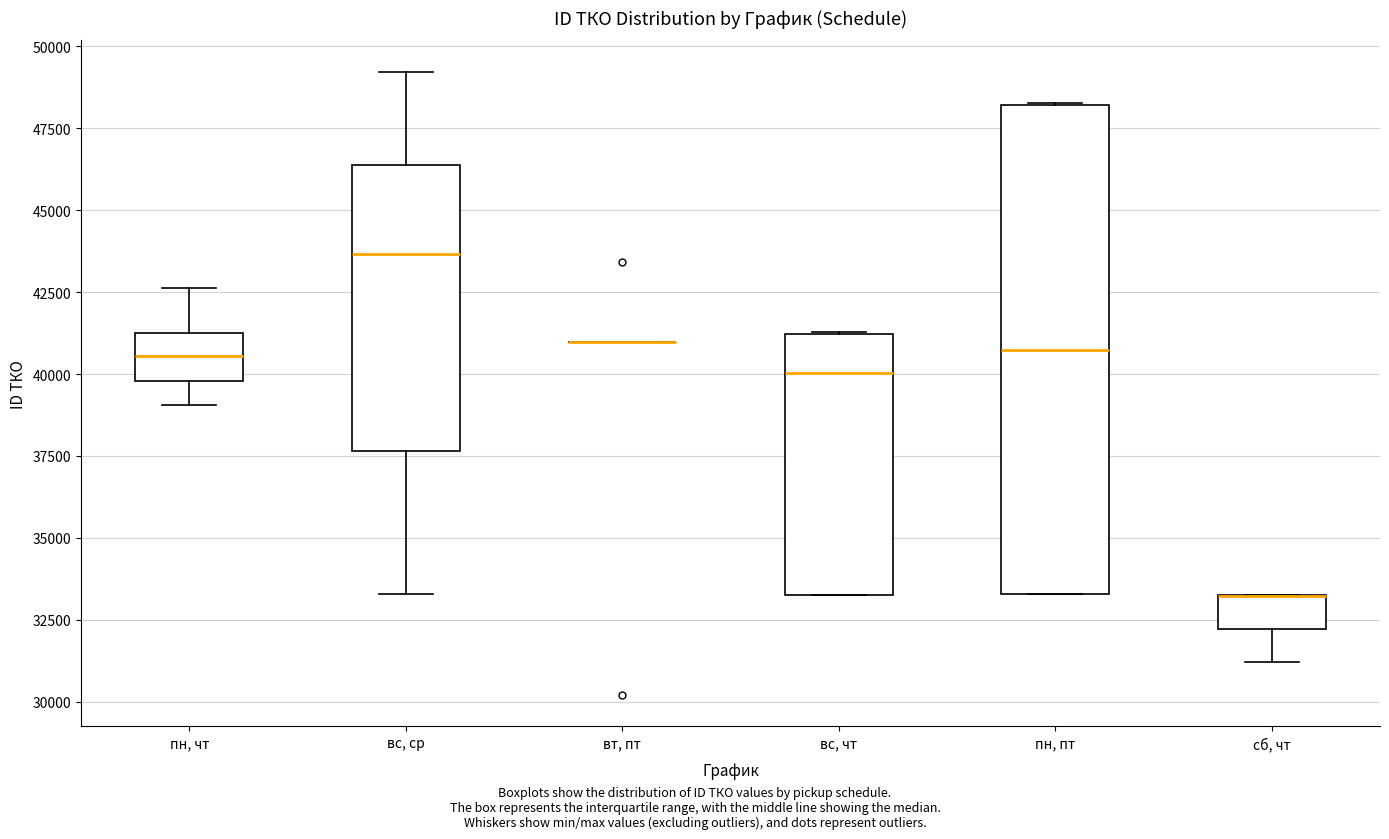

Reading left to right, read every box against the y-axis: the position of its median line, the range the box covers, and the ends of its whiskers. The values are not printed on the chart, so give them approximately, as read against the axis.

пн, чт: median 40500, box 40000 to 41500, whiskers 39000 to 42500
вс, ср: median 43500, box 37500 to 46500, whiskers 33500 to 49000
вт, пт: box collapsed to a line at 41000, whiskers 41000 to 41000
вс, чт: median 40000, box 33500 to 41000, whiskers 33500 to 41500
пн, пт: median 40500, box 33500 to 48000, whiskers 33500 to 48500
сб, чт: median 33000 (drawn on the box's upper edge), box 32000 to 33000, whiskers 31000 to 33500